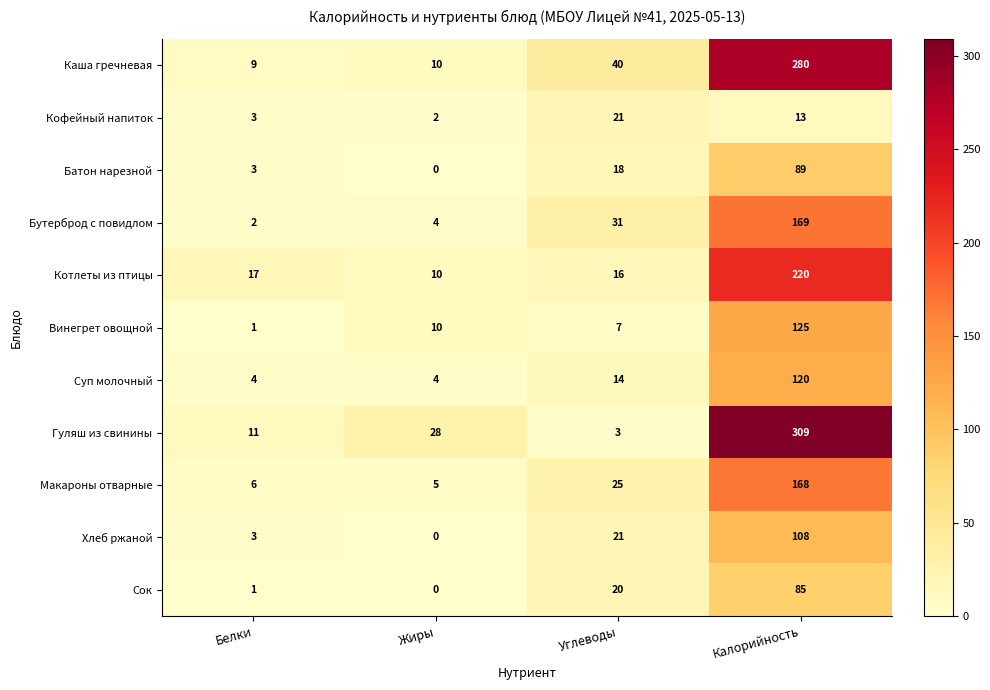

What is the sum of all Котлеты из птицы values?

263